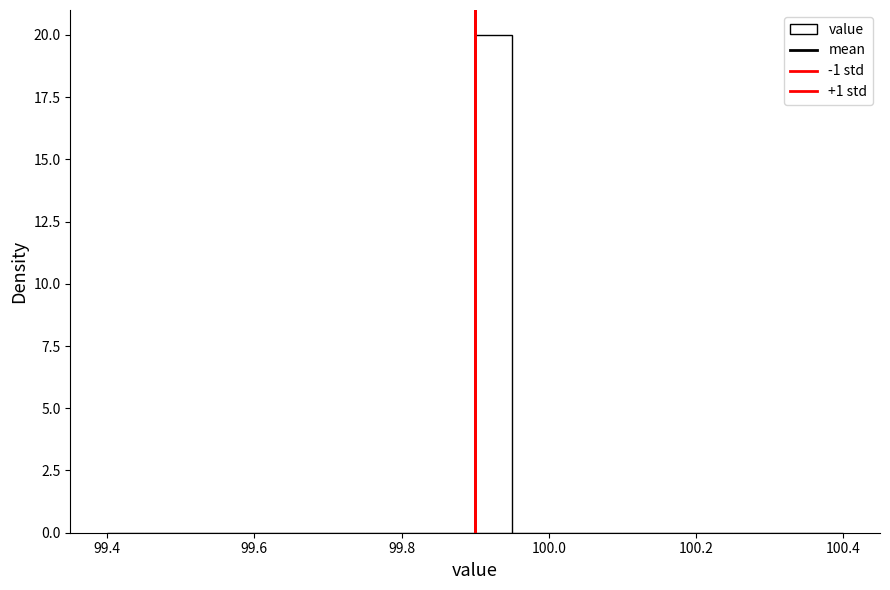

Around what value on the x-axis is the tallest bar? Give the approximate position of its centre, as read against the axis.

99.92